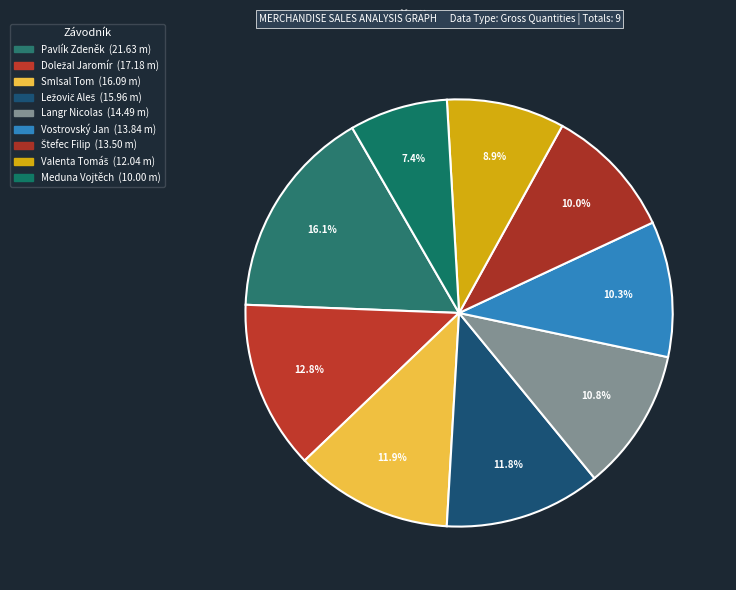

Does Štefec Filip account for over 50% of the chart?

No